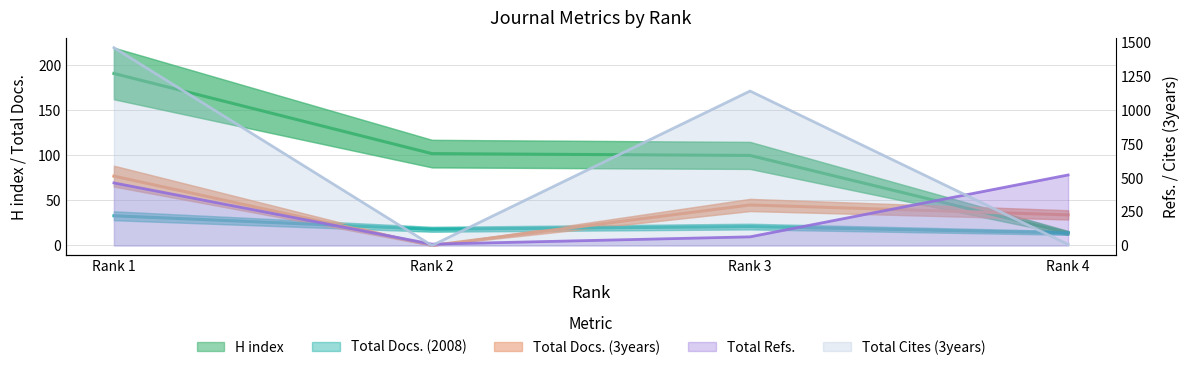

Which series changed the most between 1 and 2?

Total Cites (3years)